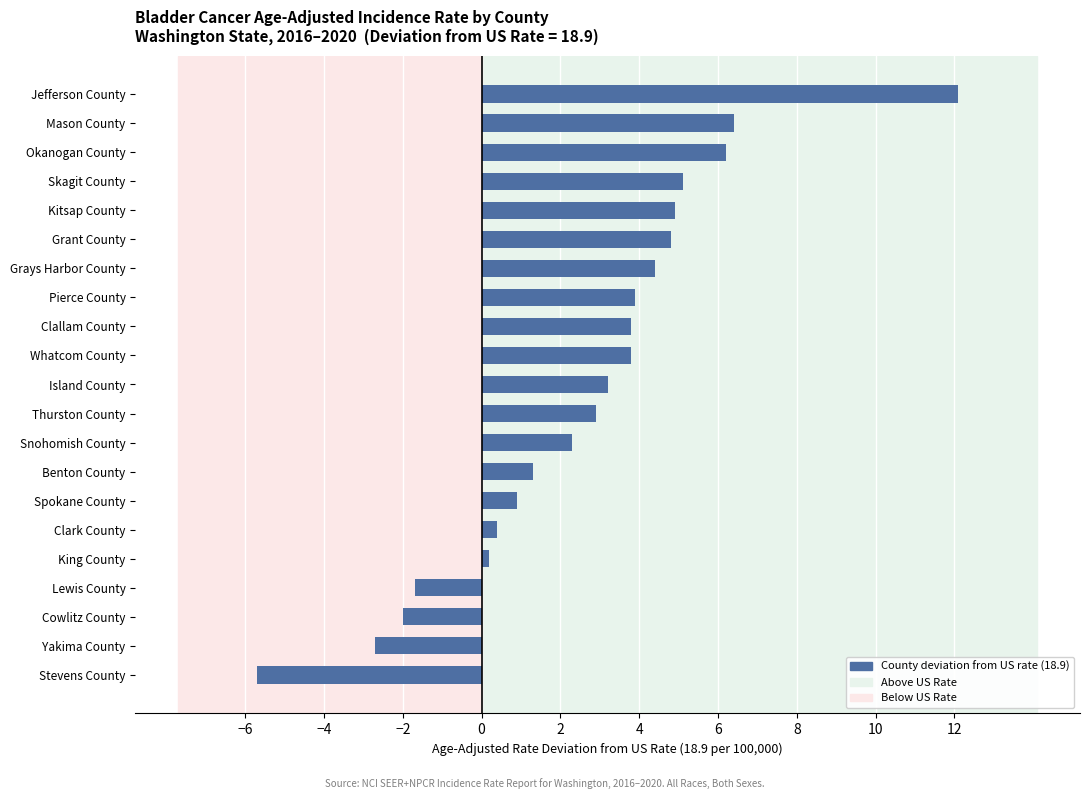

Is it true that the value at Island County is 3.2?

True